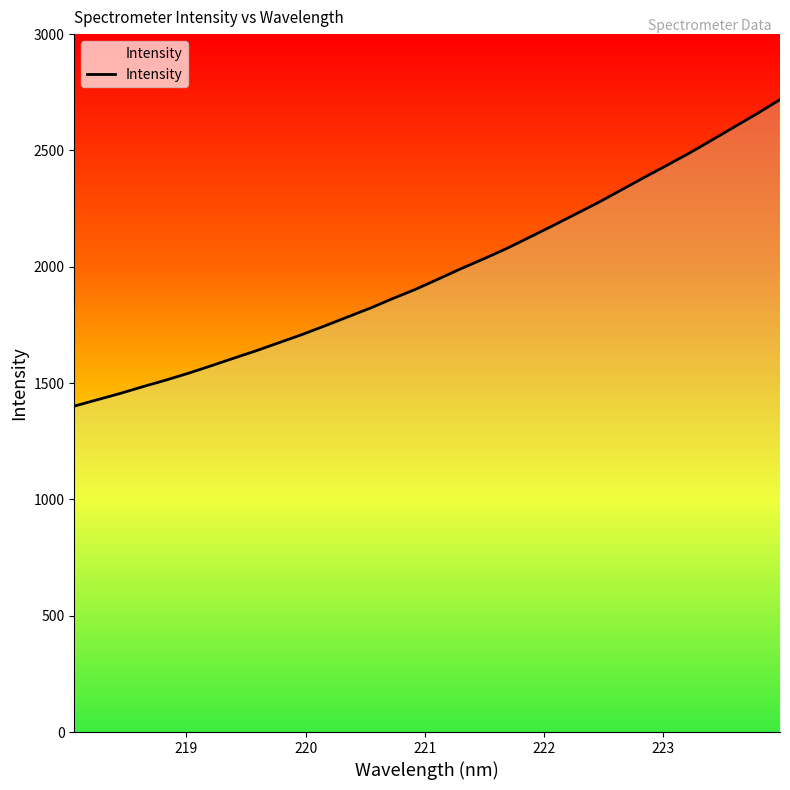

What is the label of the 31st point from the right?

219